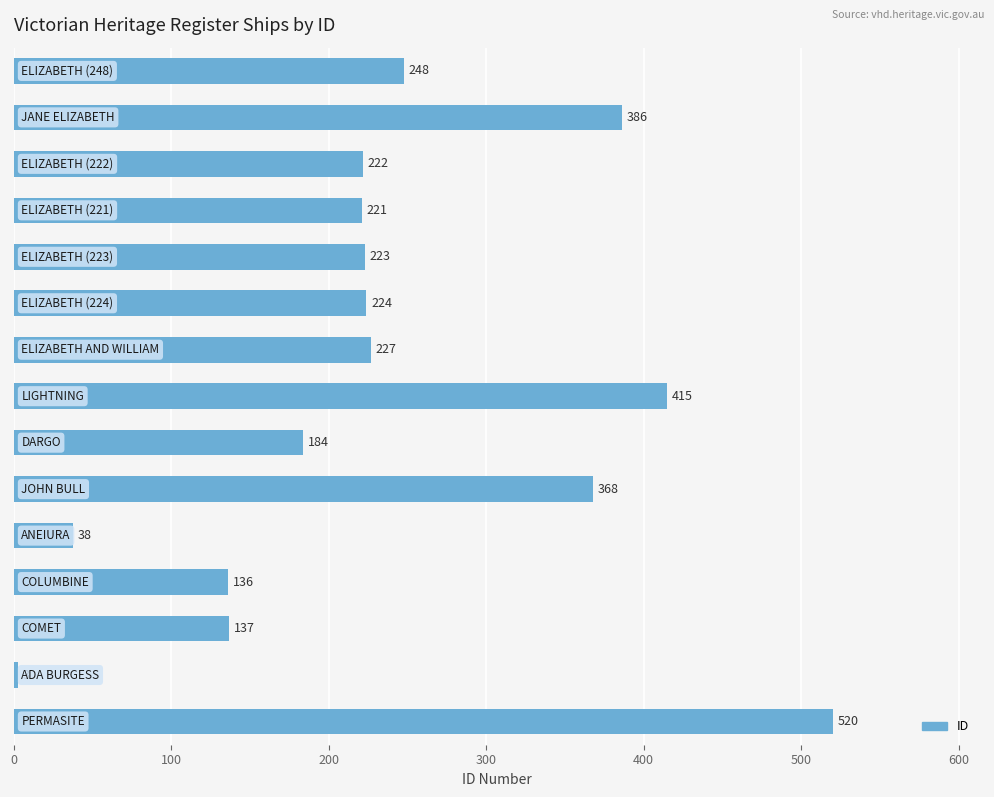

What is the value of the 14th bar from the top?

3